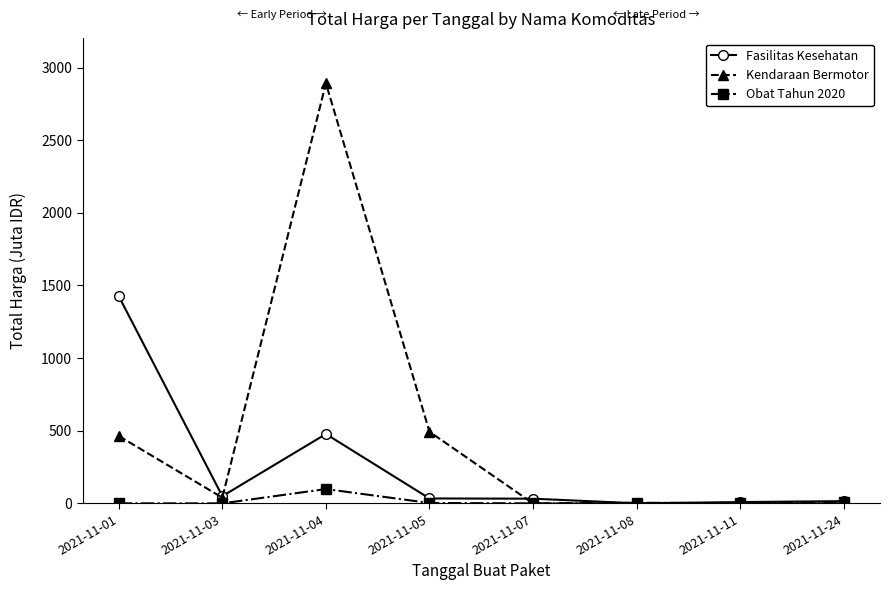

What is the value of the Kendaraan Bermotor point at the 4th from the left?

493.0